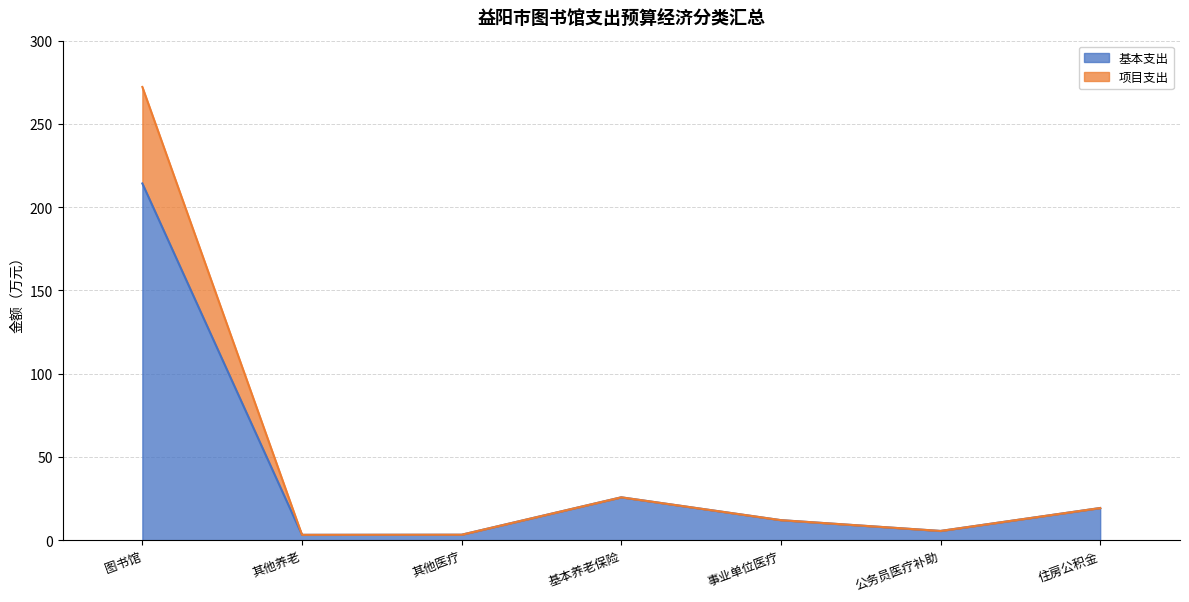

The value of 基本支出 at 基本养老保险 is 25.7. True or false?

True